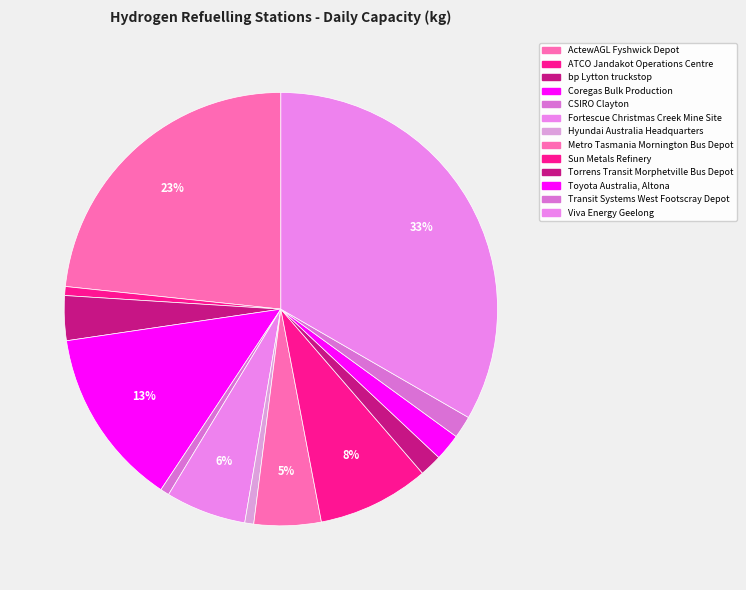

Approximately how many times larger is the value at Fortescue Christmas Creek Mine Site compared to Transit Systems West Footscray Depot?

3.6